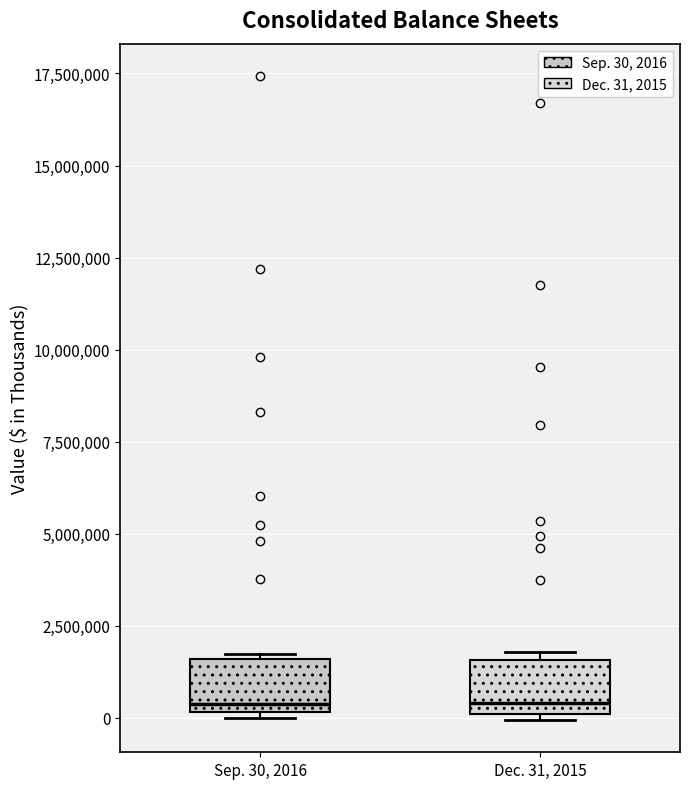

Reading left to right, read every box against the y-axis: the position of its median line, the range the box covers, and the ends of its whiskers. The values are not printed on the chart, so give them approximately, as read against the axis.

Sep. 30, 2016: median 500000, box 0 to 1500000, whiskers 0 to 1500000
Dec. 31, 2015: median 500000, box 0 to 1500000, whiskers 0 (just below the box's lower edge) to 2000000